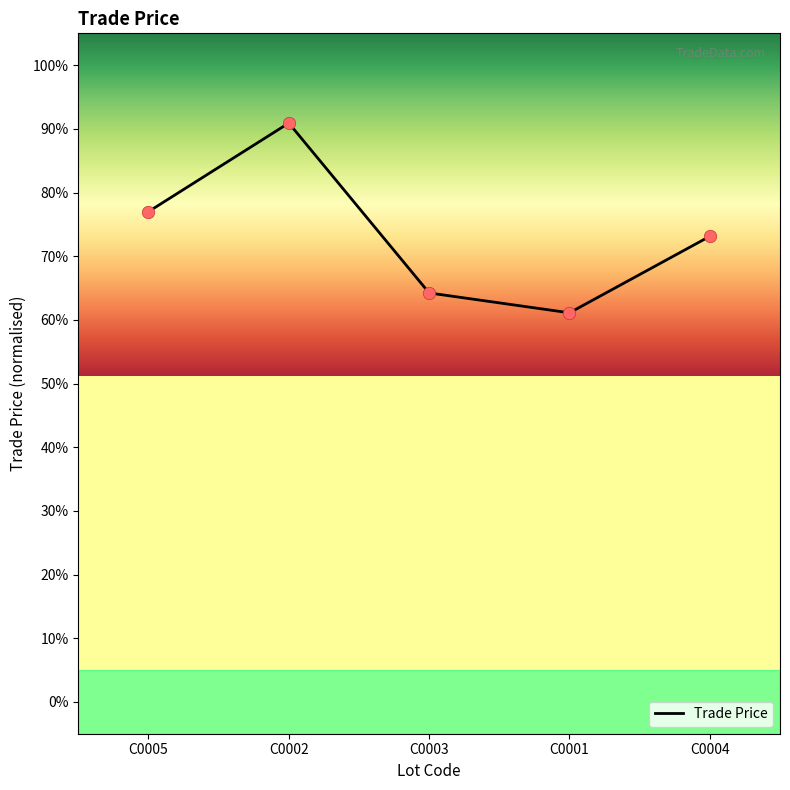

What is the change in value from C0002 to C0003?

-26.7